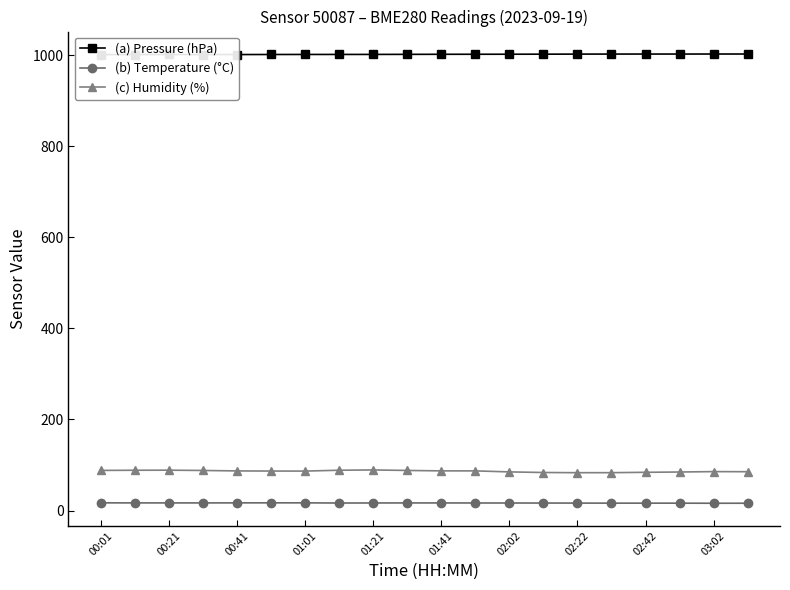

True or false: (c) Humidity (%) has a value of 87.0 at 00:41.

True